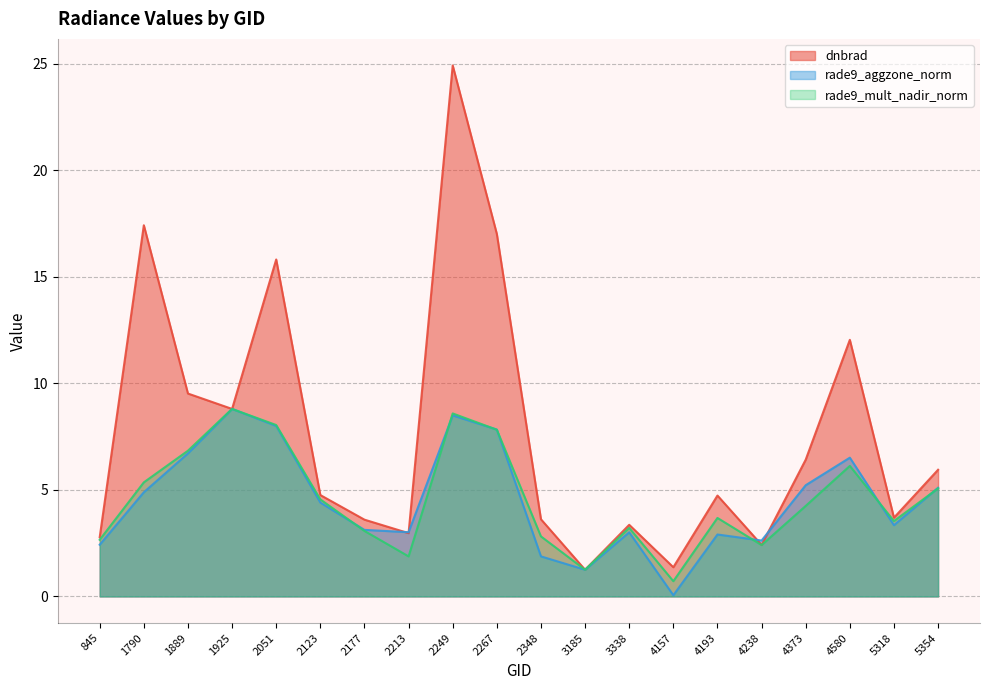

True or false: rade9_mult_nadir_norm and rade9_aggzone_norm intersect in this chart.

True